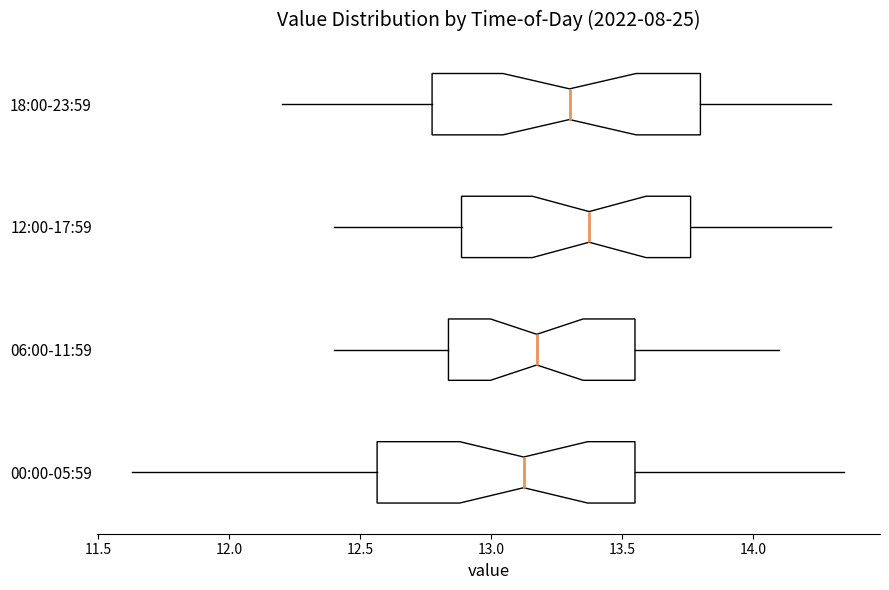

Reading bottom to top, transcribe this box plot: for each box, give where its median line is, the range the box spans, and where its two whiskers end, as read against the x-axis. The values are not printed on the chart, so give them approximately, as read against the axis.

00:00-05:59: median 13.15, box 12.55 to 13.55, whiskers 11.65 to 14.35
06:00-11:59: median 13.20, box 12.85 to 13.55, whiskers 12.40 to 14.10
12:00-17:59: median 13.40, box 12.90 to 13.75, whiskers 12.40 to 14.30
18:00-23:59: median 13.30, box 12.80 to 13.80, whiskers 12.20 to 14.30